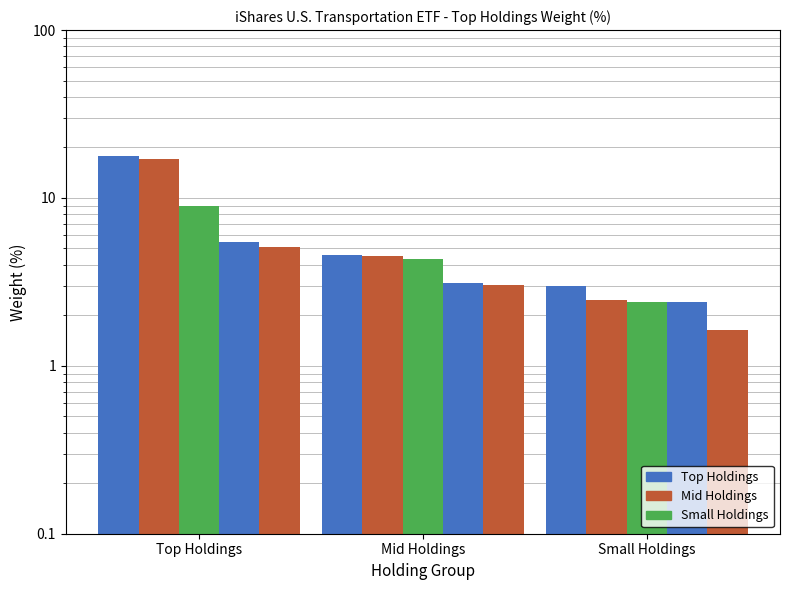

True or false: UPS has a value of 2.4 at Small Holdings.

True